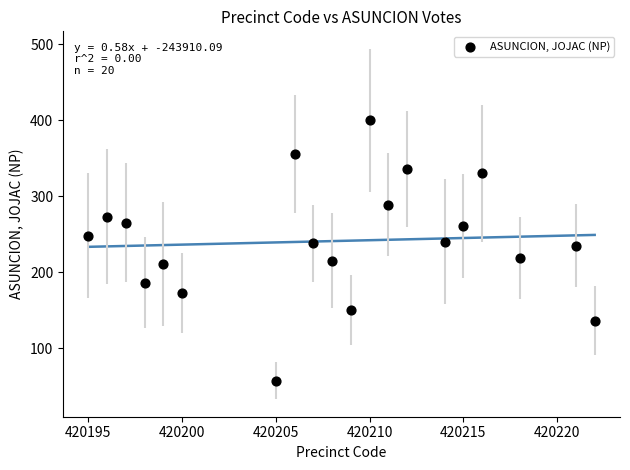

What is the range of Y values (max minus min)?

343